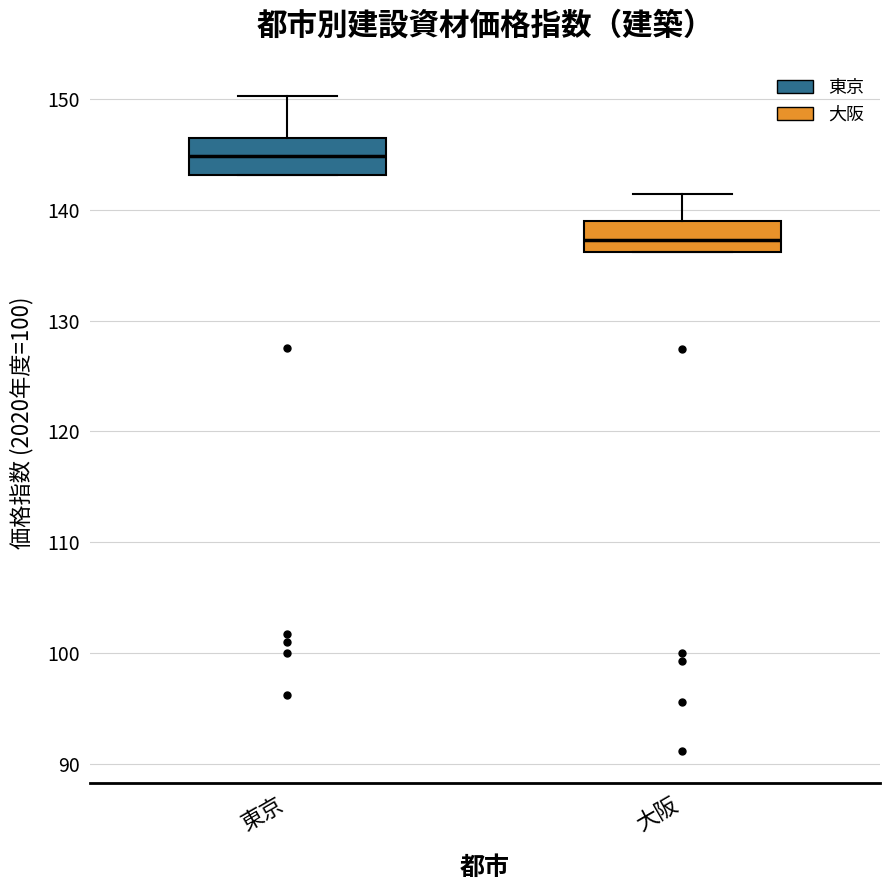

Which box has the lowest median line?

大阪